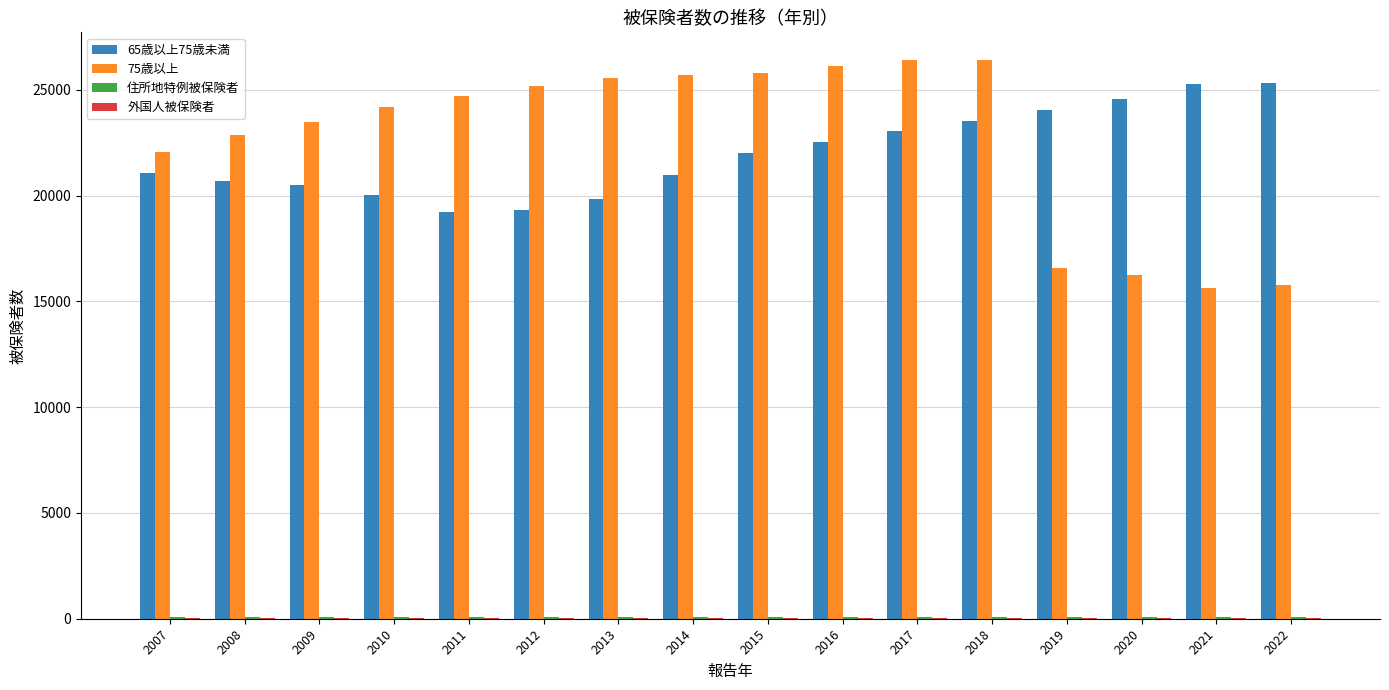

Is it true that 75歳以上 equals 7102 at 2020?

False